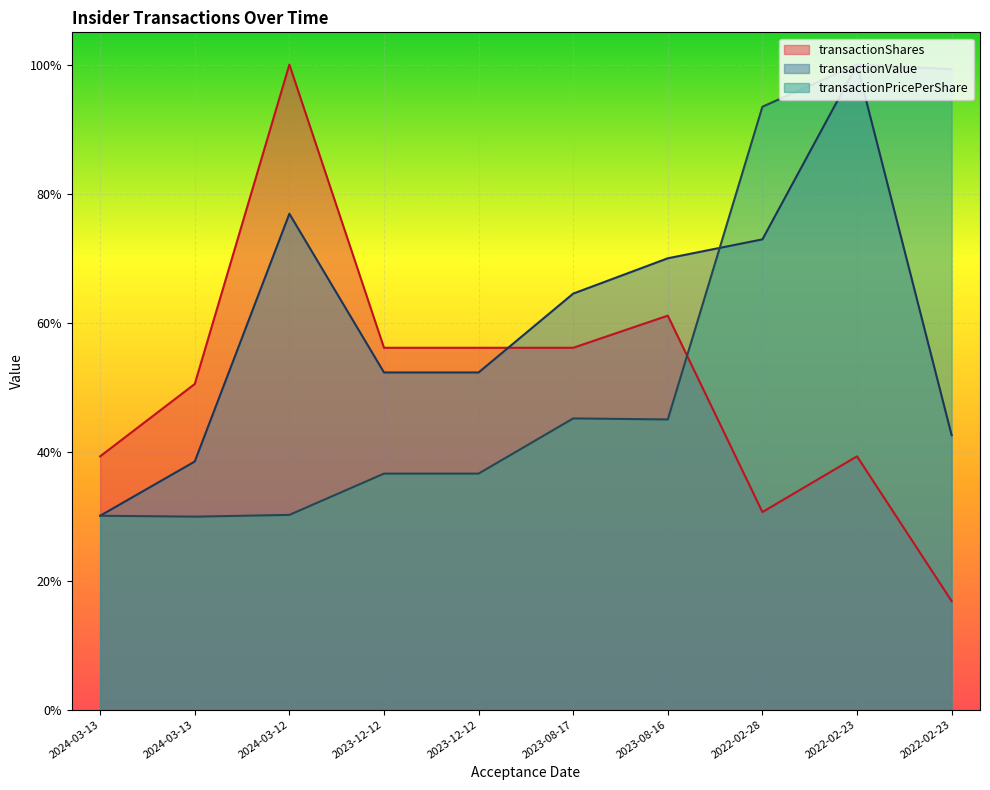

True or false: transactionShares and transactionValue intersect in this chart.

True